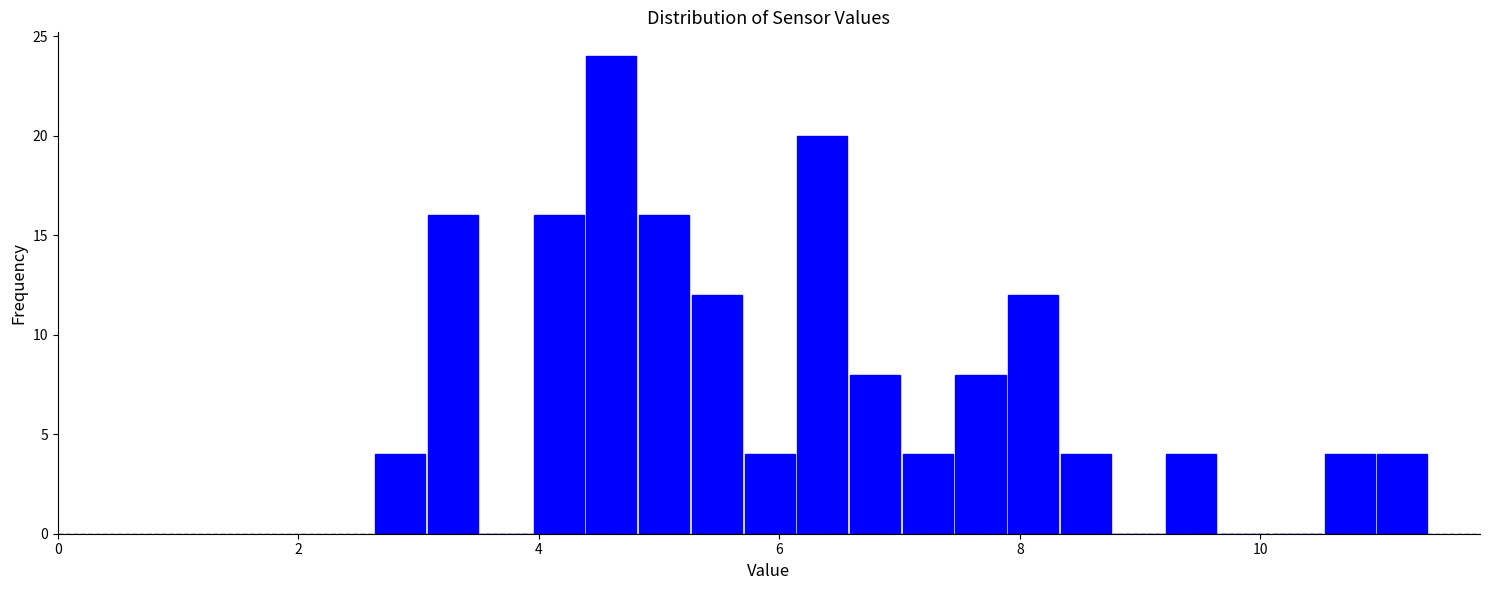

Around what value on the x-axis is the tallest bar? Give the approximate position of its centre, as read against the axis.

4.6